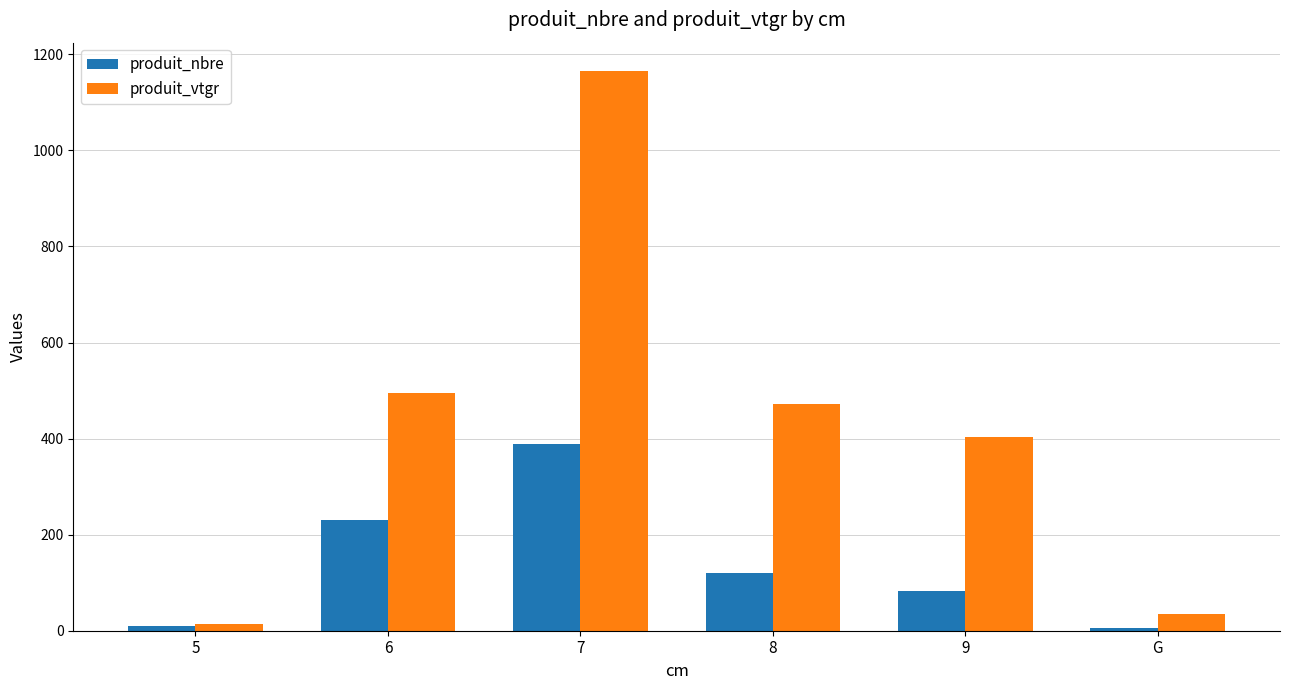

What is the value of the produit_vtgr bar at the 5th from the left?

402.7